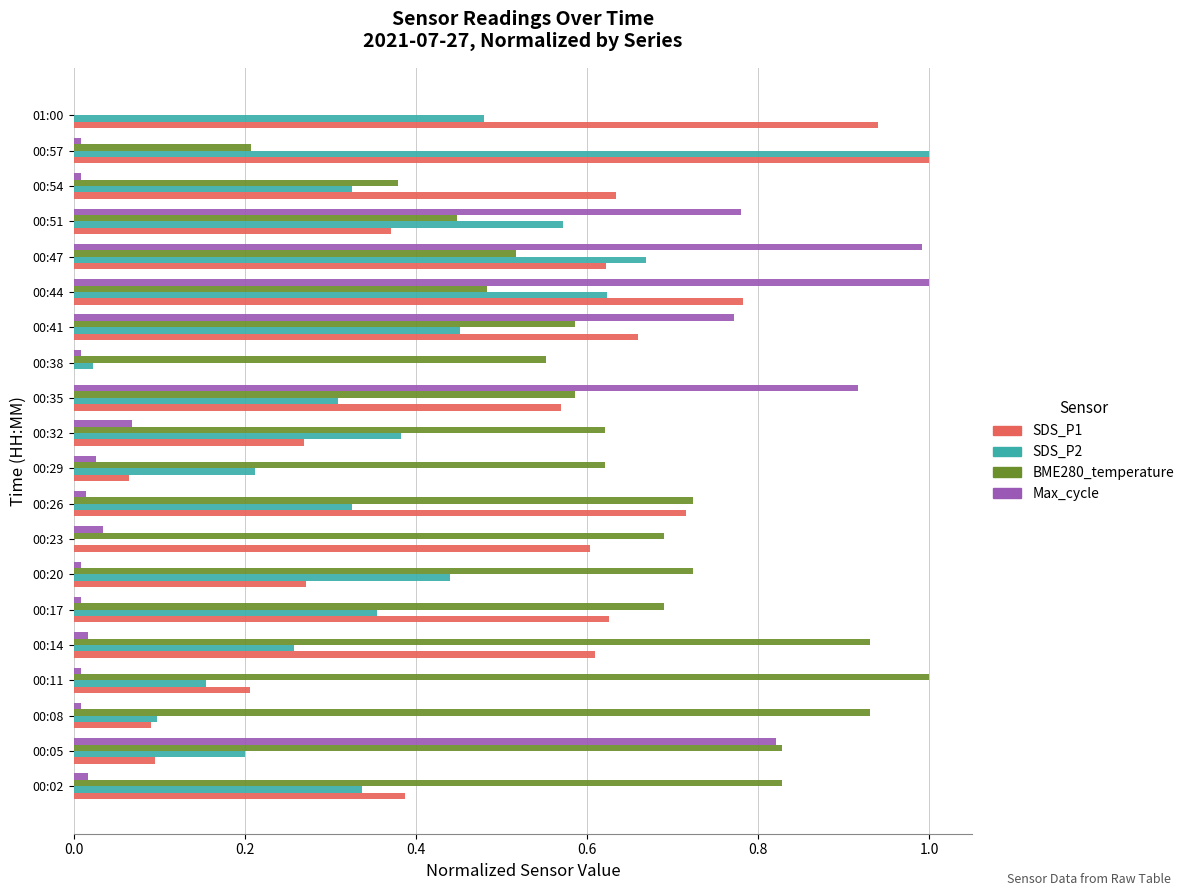

At which label does SDS_P2 reach its peak?

00:57